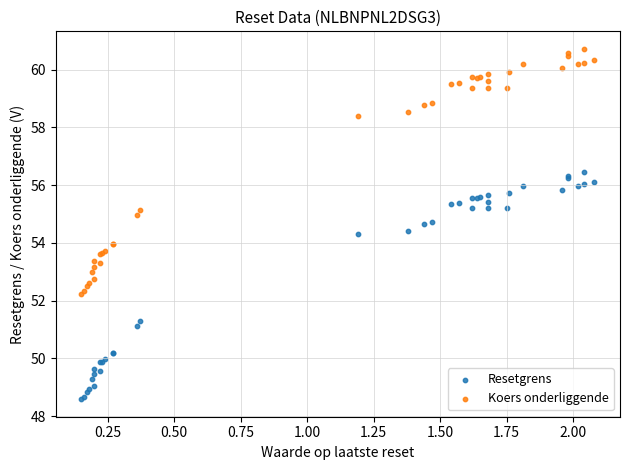

Which series contains the highest Y value?

Koers onderliggende